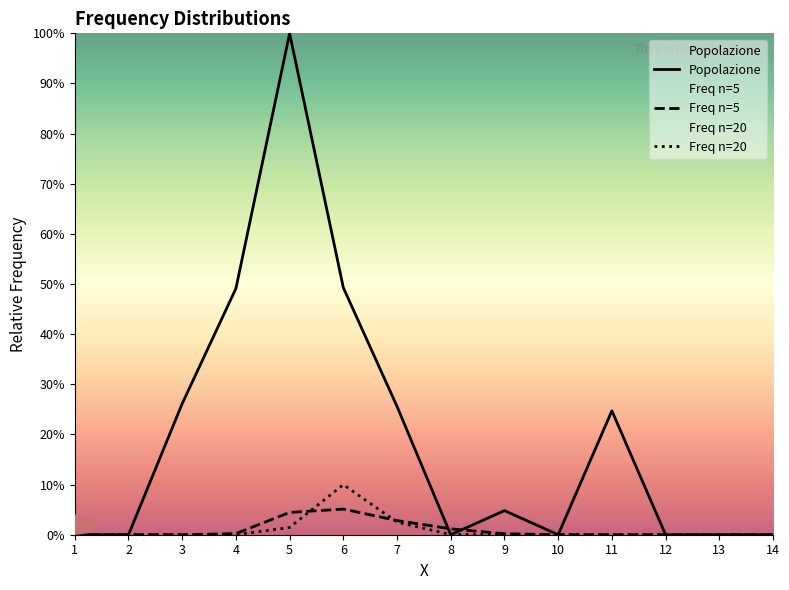

What are all the series names shown in the legend?

Popolazione, Freq n=5, Freq n=20